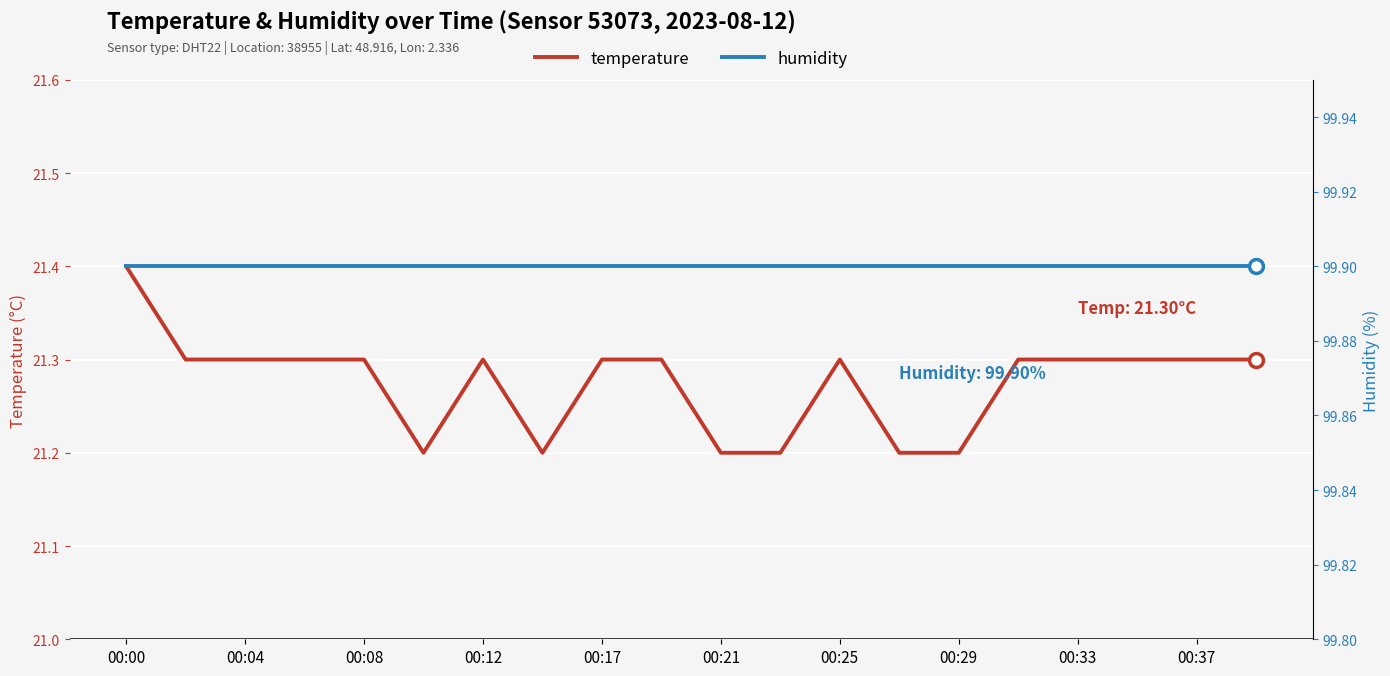

What is the highest value of the temperature series?

21.4